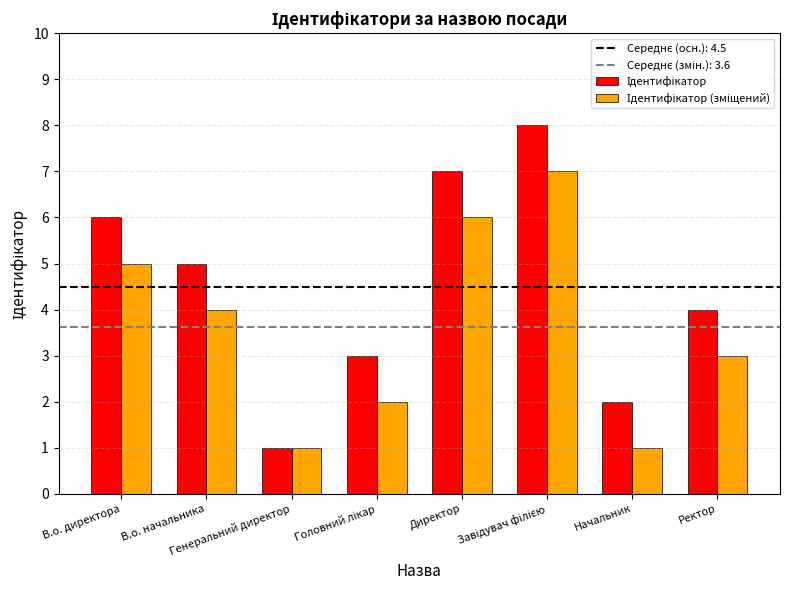

True or false: Ідентифікатор has a value of 5 at В.о. начальника.

True